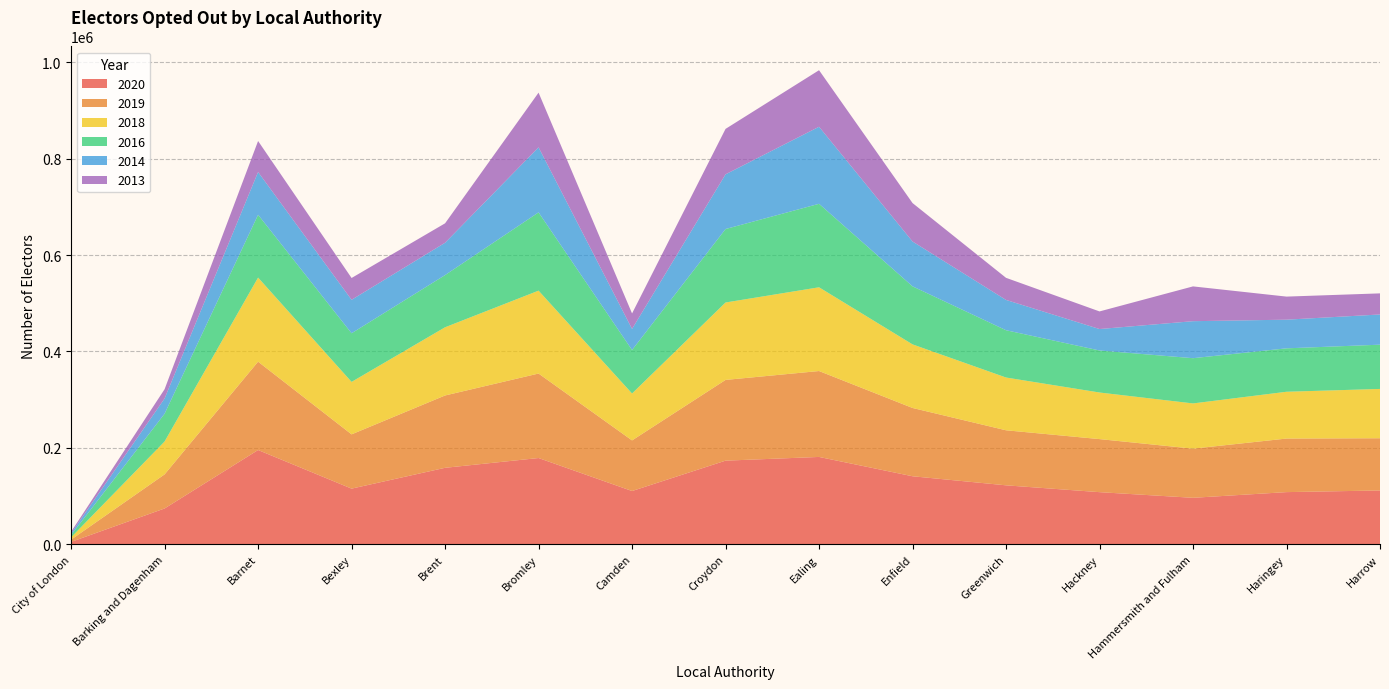

Reading left to right, list all the values displayed in this chart.

2020: City of London=5134	Barking and Dagenham=74428	Barnet=195652	Bexley=115576	Brent=158756	Bromley=179041	Camden=110618	Croydon=173599	Ealing=181294	Enfield=141226	Greenwich=122427	Hackney=108259	Hammersmith and Fulham=96550	Haringey=108344	Harrow=111772
2019: City of London=4666	Barking and Dagenham=70679	Barnet=183202	Bexley=112540	Brent=149998	Bromley=175202	Camden=104954	Croydon=167425	Ealing=178154	Enfield=141627	Greenwich=114148	Hackney=110039	Hammersmith and Fulham=101918	Haringey=111071	Harrow=108301
2018: City of London=4765	Barking and Dagenham=68174	Barnet=174379	Bexley=108803	Brent=141421	Bromley=171880	Camden=97282	Croydon=160534	Ealing=173656	Enfield=131863	Greenwich=109415	Hackney=96611	Hammersmith and Fulham=93802	Haringey=97054	Harrow=102251
2016: City of London=4770	Barking and Dagenham=57592	Barnet=130256	Bexley=100850	Brent=108217	Bromley=162328	Camden=90189	Croydon=152361	Ealing=173123	Enfield=120352	Greenwich=98065	Hackney=87134	Hammersmith and Fulham=93804	Haringey=90031	Harrow=91770
2014: City of London=3732	Barking and Dagenham=31601	Barnet=88644	Bexley=69377	Brent=67052	Bromley=134862	Camden=43714	Croydon=113423	Ealing=159769	Enfield=92990	Greenwich=62836	Hackney=44471	Hammersmith and Fulham=76723	Haringey=59434	Harrow=62621
2013: City of London=3156	Barking and Dagenham=19248	Barnet=64310	Bexley=45229	Brent=40291	Bromley=113388	Camden=32085	Croydon=94227	Ealing=117257	Enfield=79700	Greenwich=45820	Hackney=36528	Hammersmith and Fulham=72155	Haringey=47844	Harrow=43768